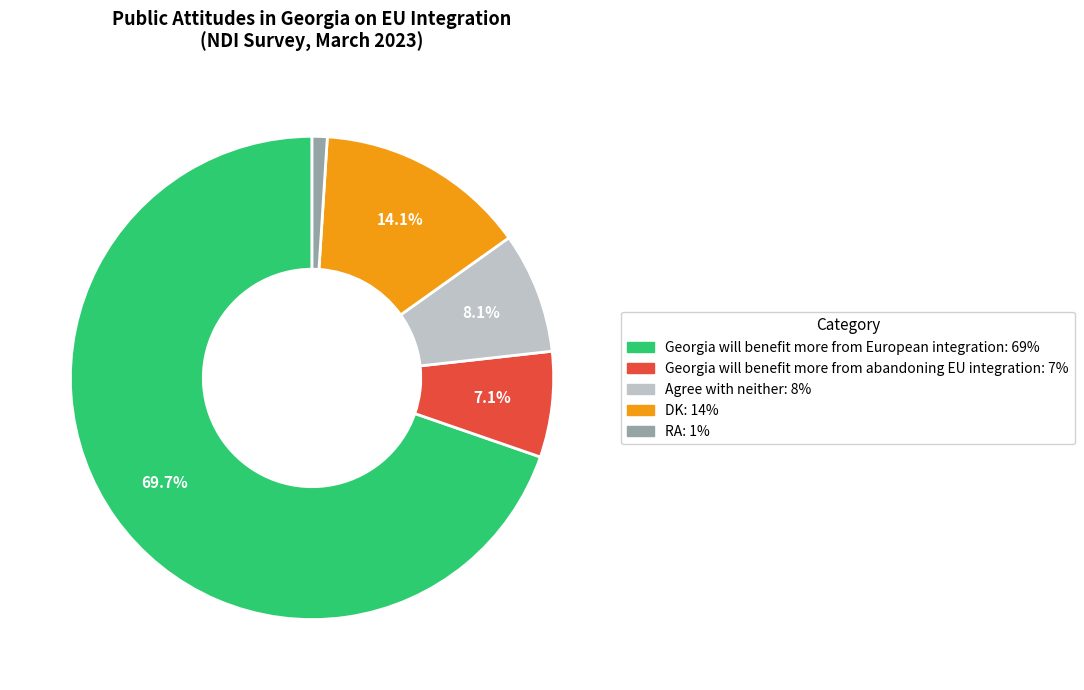

Which has a higher value, RA or DK?

DK